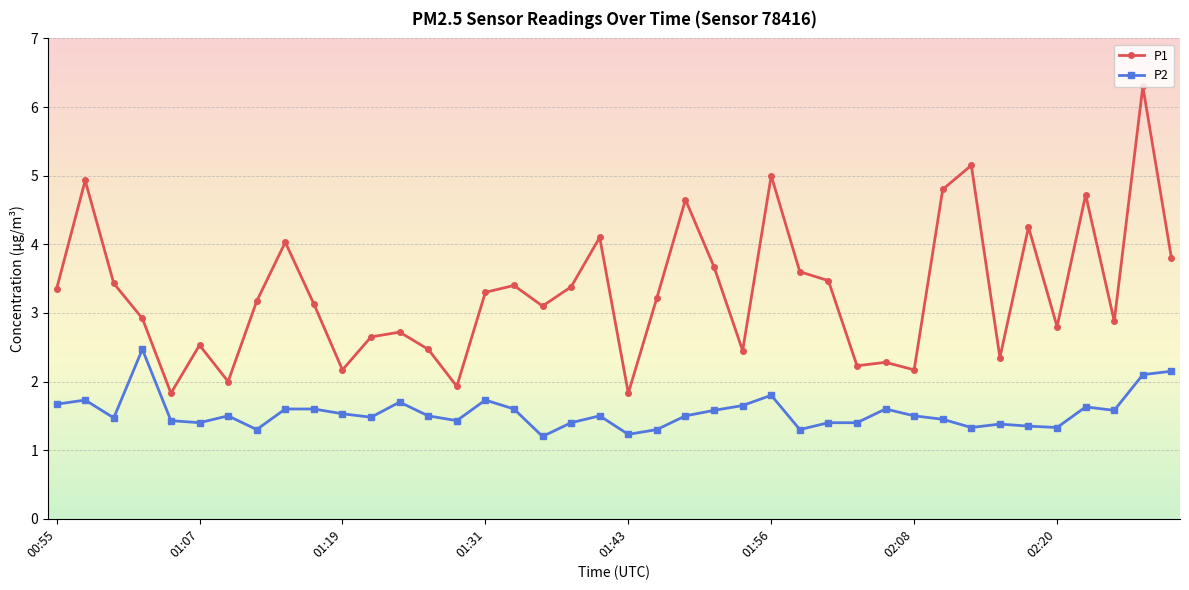

True or false: P2 has more than 0 points higher than both neighbors.

True